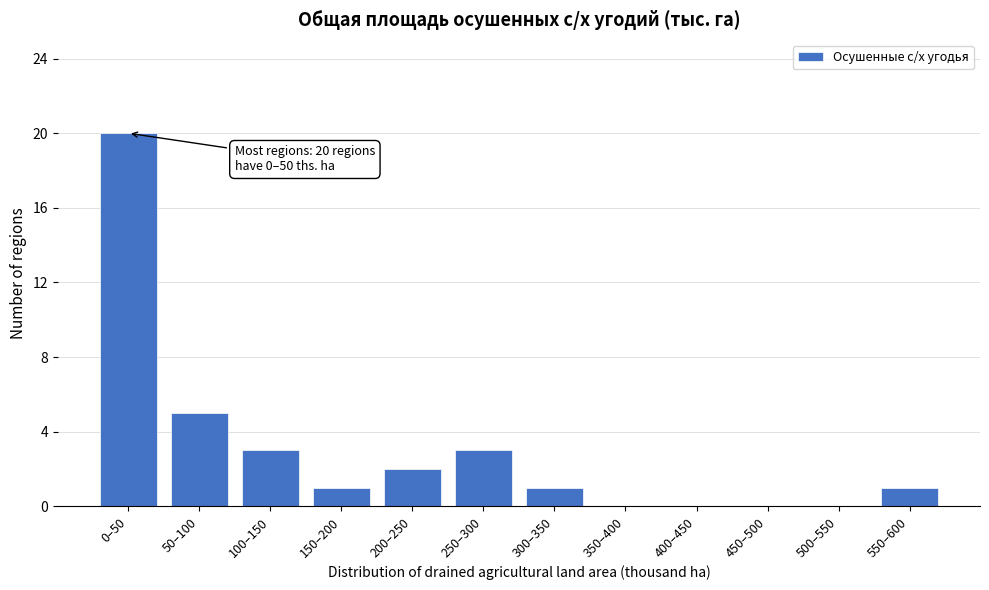

Reading left to right, transcribe all the data shown in this chart.

0–50=20	50–100=5	100–150=3	150–200=1	200–250=2	250–300=3	300–350=1	350–400=0	400–450=0	450–500=0	500–550=0	550–600=1